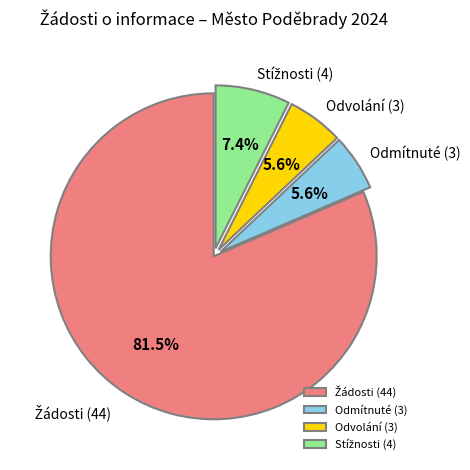

Is there any slice that represents more than half of the pie?

Yes